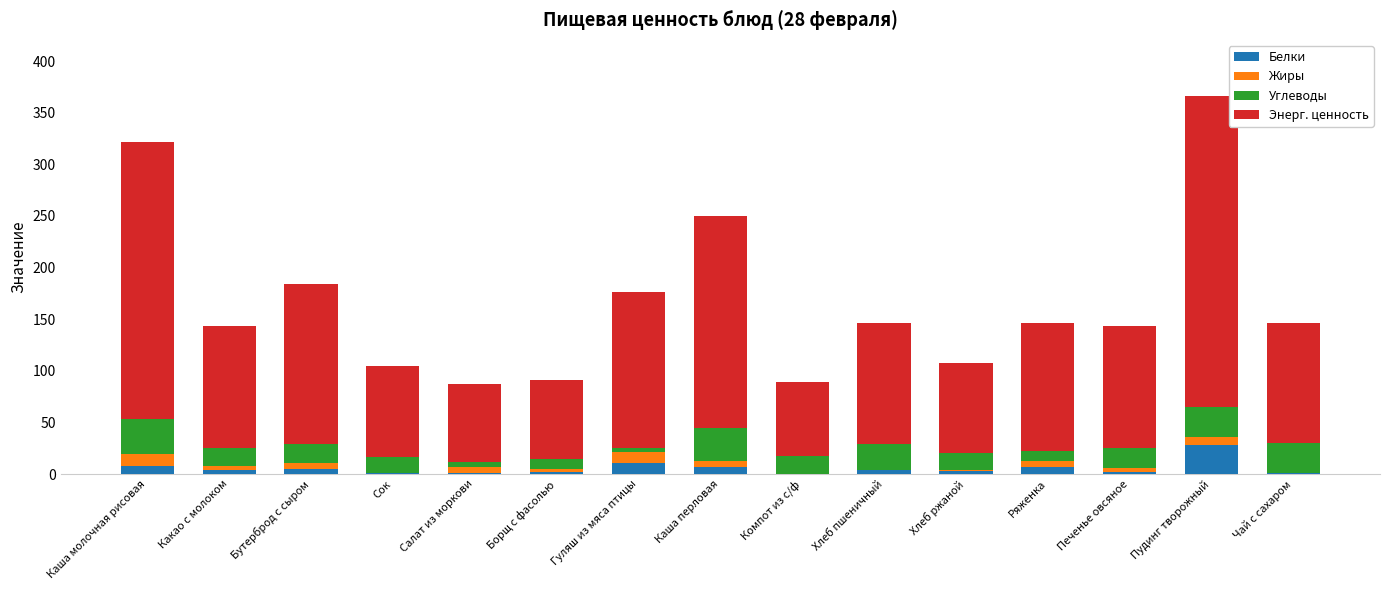

What is the highest value of the Белки series?

27.9